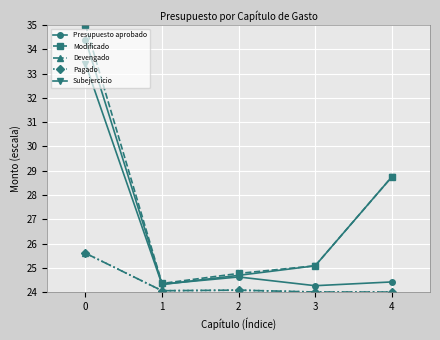

Does the chart have visible grid lines?

Yes